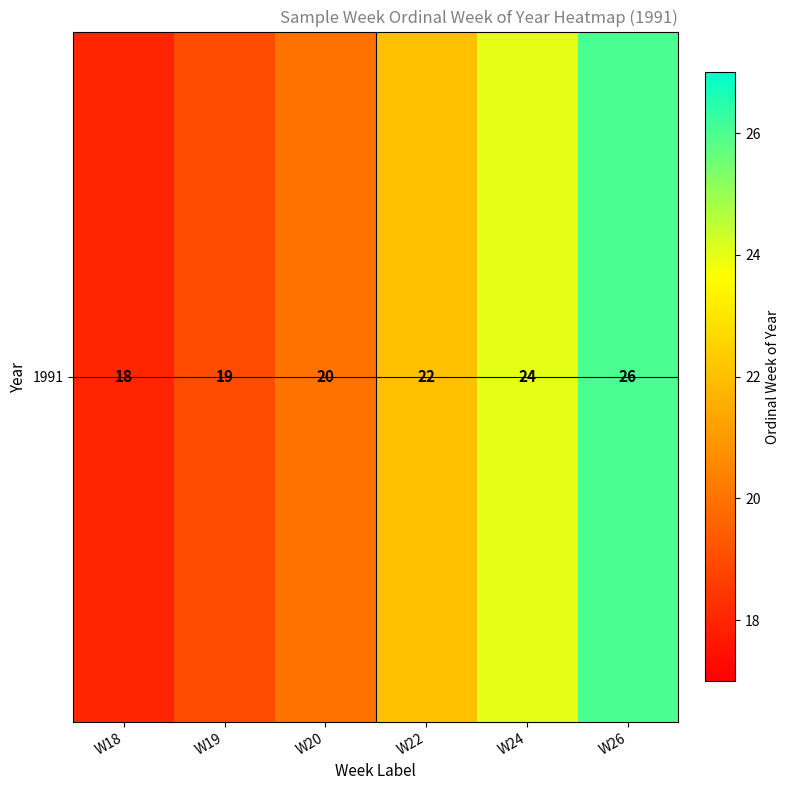

Is it true that the value at W20 is 20?

True